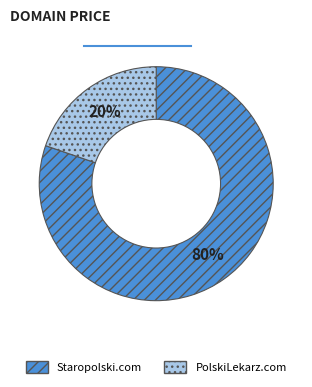

Count the number of slices in the pie.

2